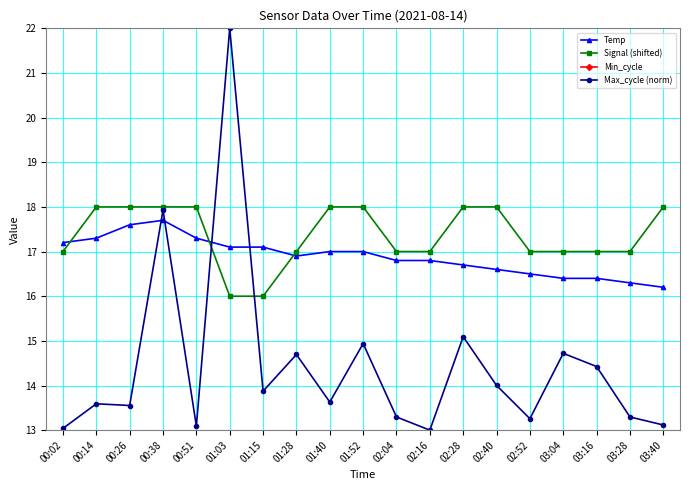

True or false: Max_cycle (norm) has more than 1 points higher than both neighbors.

True